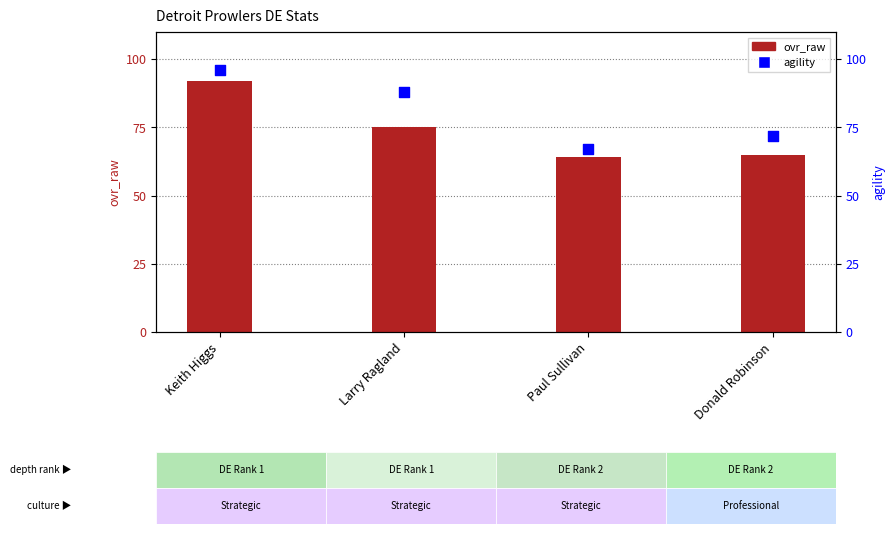

Which series has the largest Y range (max minus min)?

agility